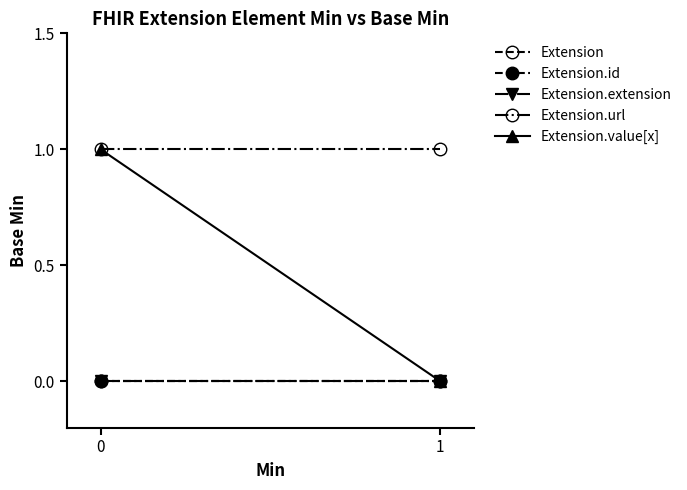

What is the difference between the highest and lowest values at 0?

1